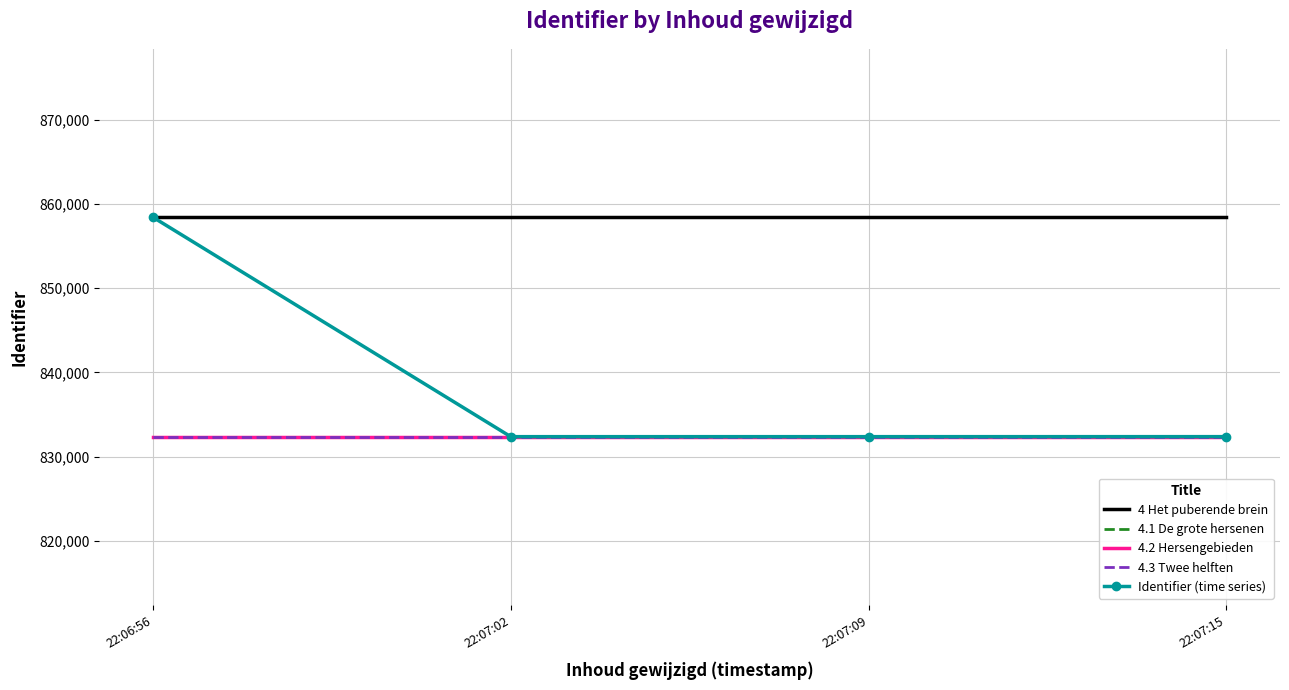

Which series has the largest total across all categories?

4 Het puberende brein